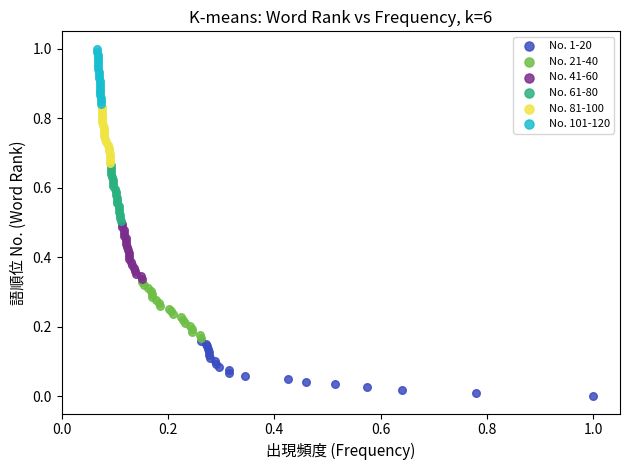

Which series reaches the maximum Y coordinate?

No. 101-120